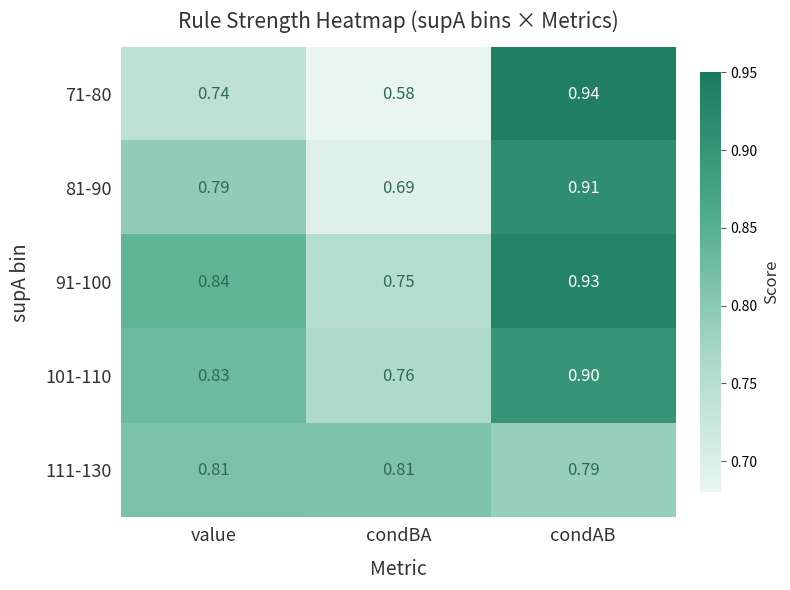

At which category does the chart reach its peak across all series?

condAB